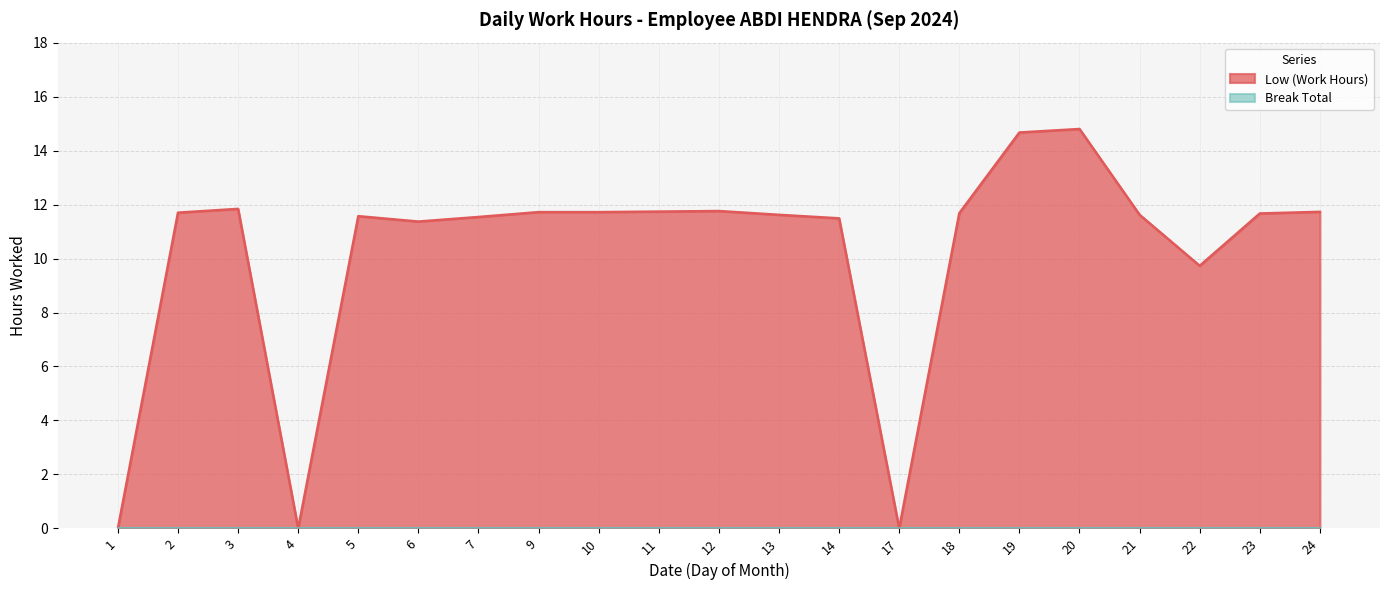

List the labels in order of value, smallest first.

1, 4, 17, 22, 6, 14, 7, 5, 13, 21, 23, 18, 2, 9, 10, 24, 11, 12, 3, 19, 20